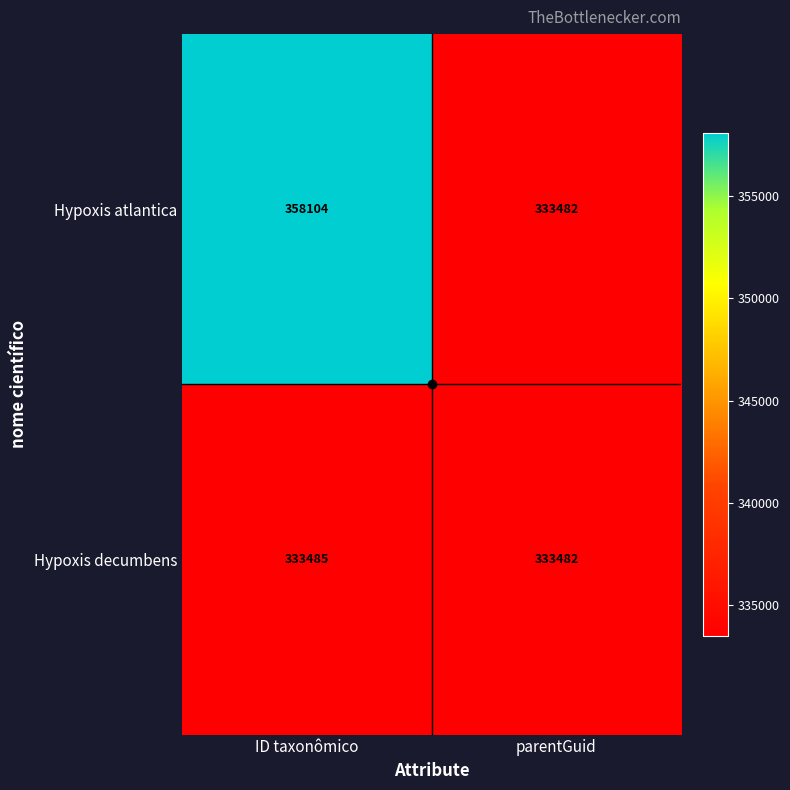

The value of Hypoxis decumbens at ID taxonômico is 201141. True or false?

False